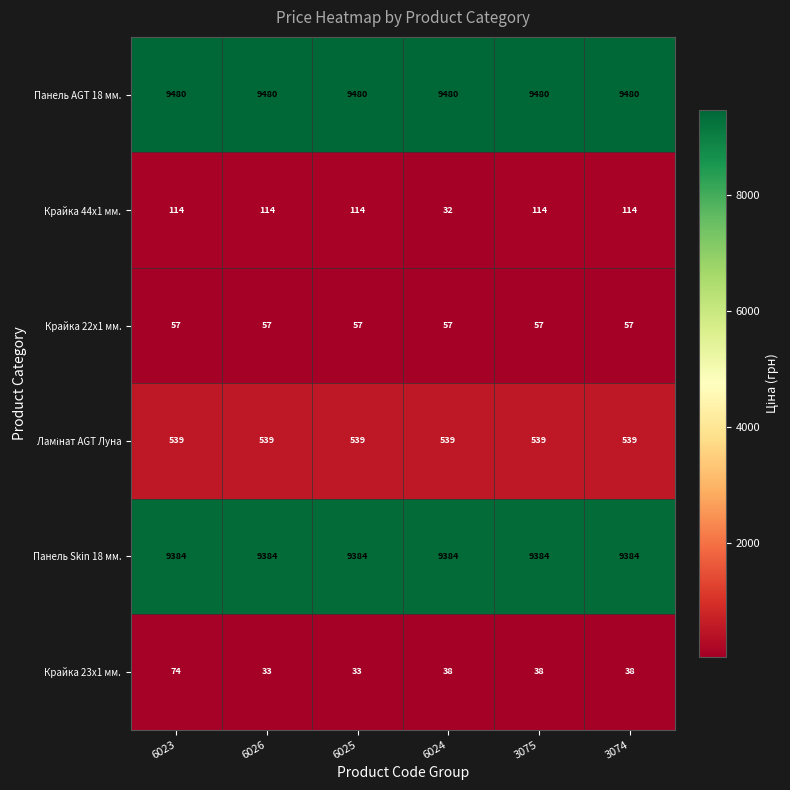

What is the total value across all series at 6025?

19607